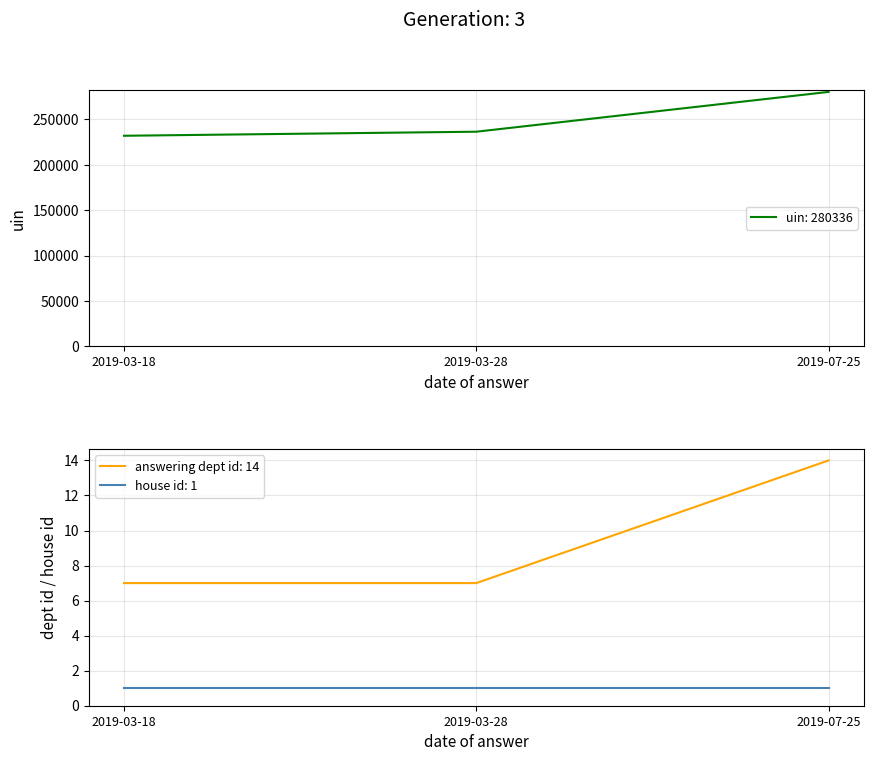

Which label corresponds to the smallest value in the chart?

2019-03-18